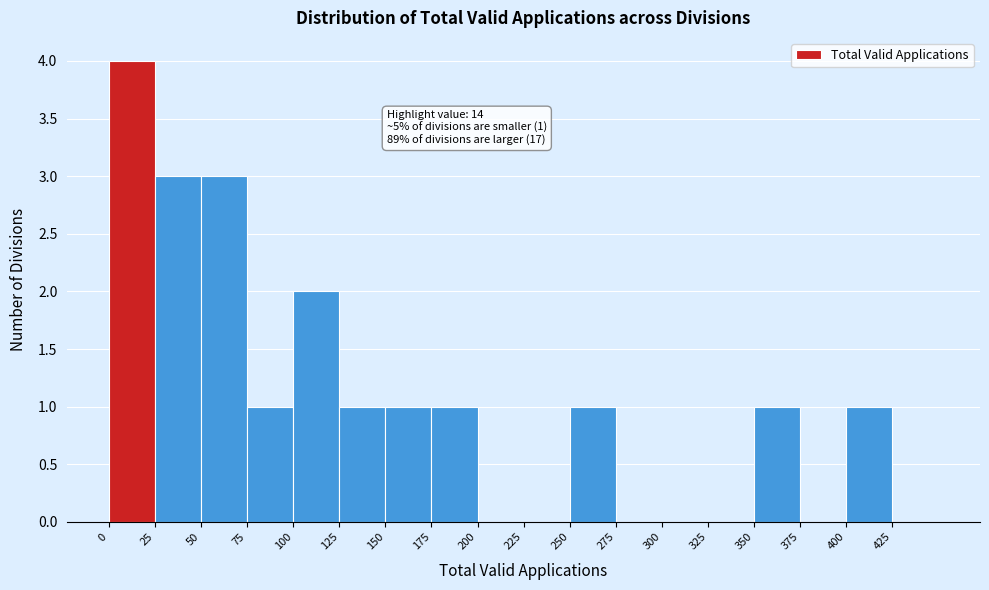

Which range on the x-axis has the tallest bar?

0 to 25